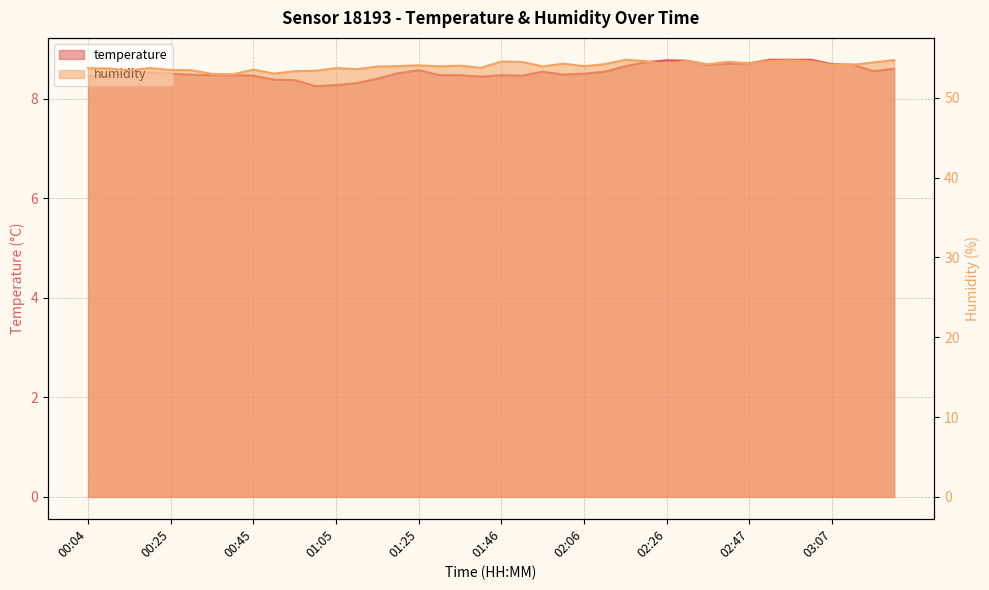

List the series in order of their peak value, highest first.

humidity, temperature